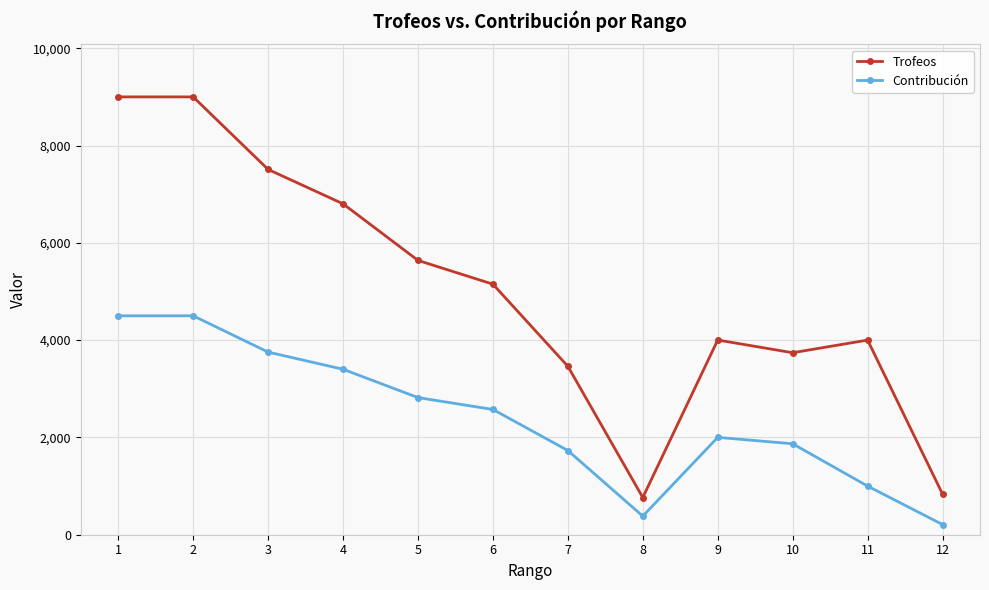

The value of Contribución at 3 is 2319. True or false?

False